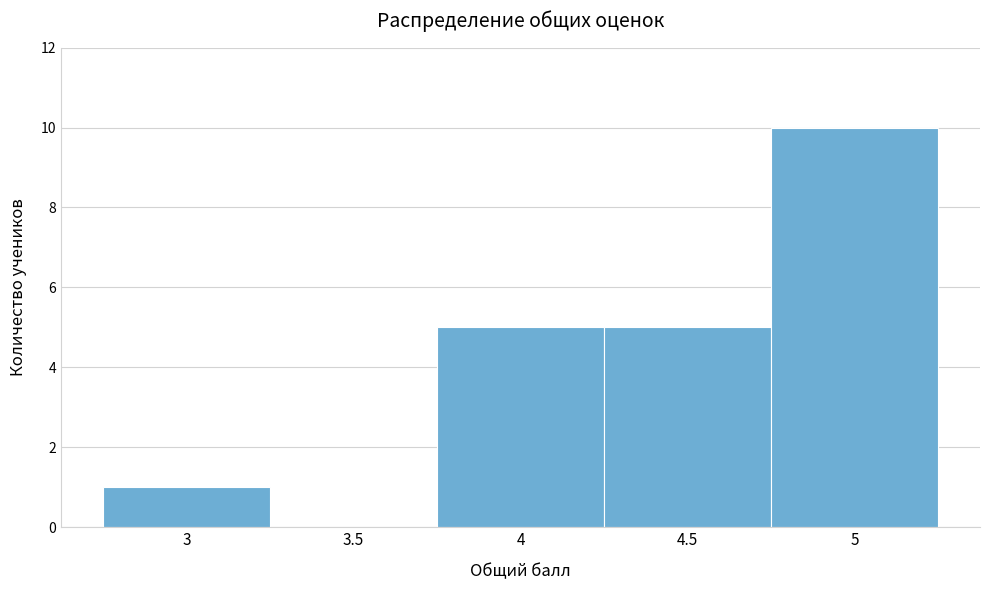

Reading left to right, transcribe all the data shown in this chart.

3=1	3.5=0	4=5	4.5=5	5=10